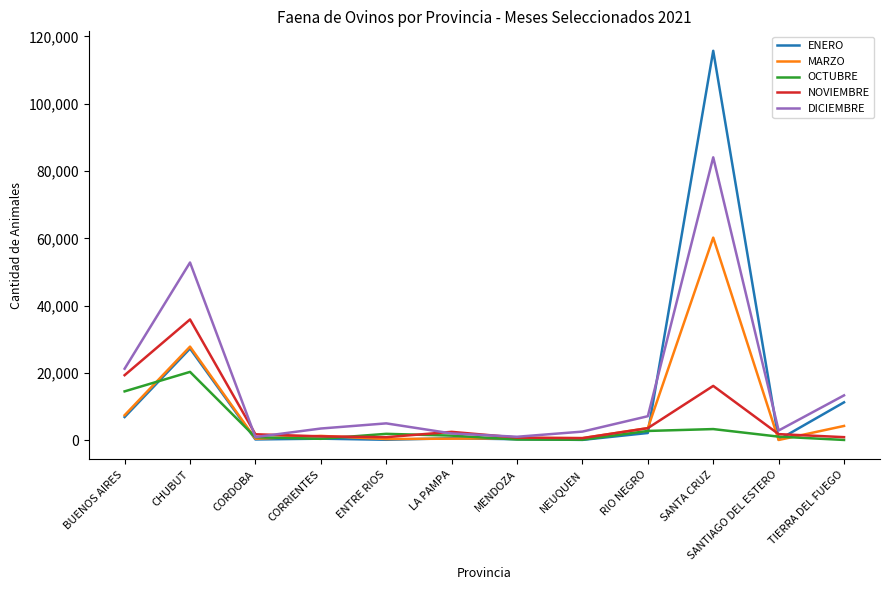

How many interior local peaks does the DICIEMBRE series have?

3